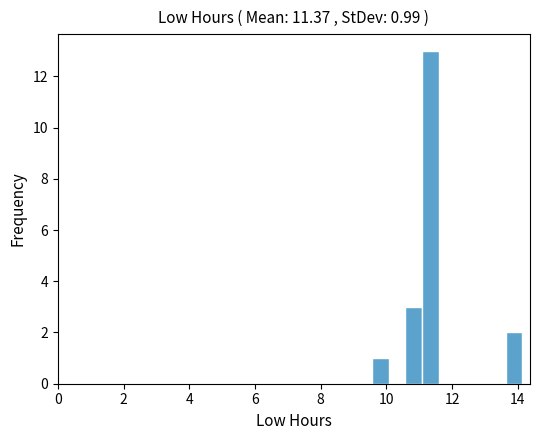

Read against the x-axis, roughly where is the centre of the tallest bar?

11.4